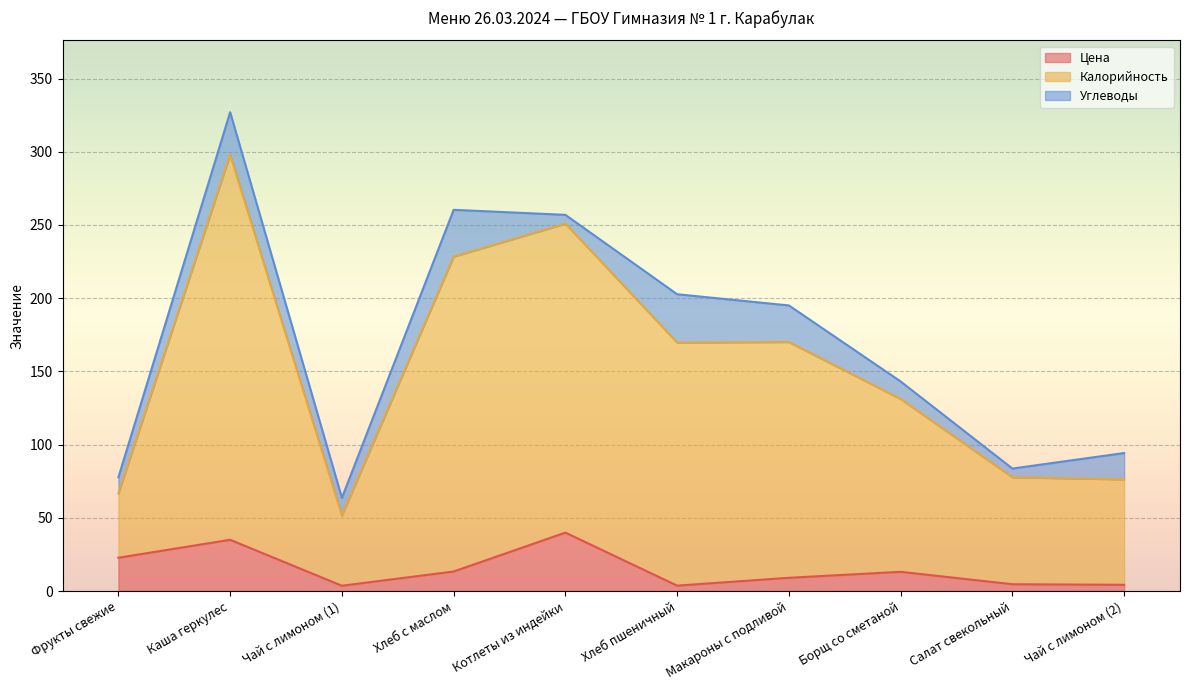

At which label is Калорийность closest to 195?

Макароны с подливой